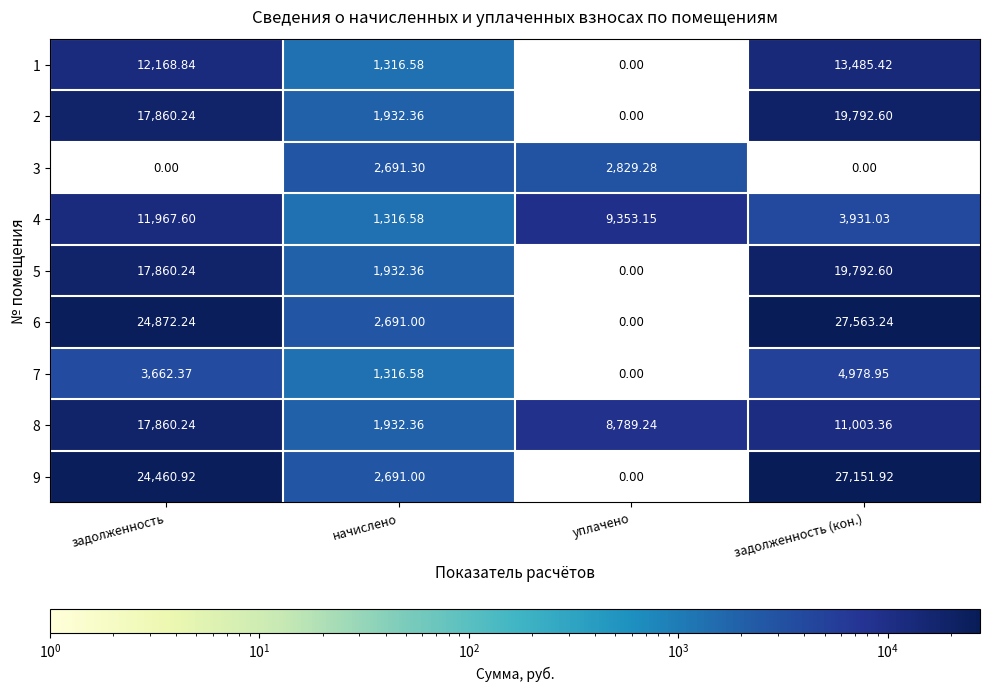

At which label does 7 reach its minimum?

уплачено